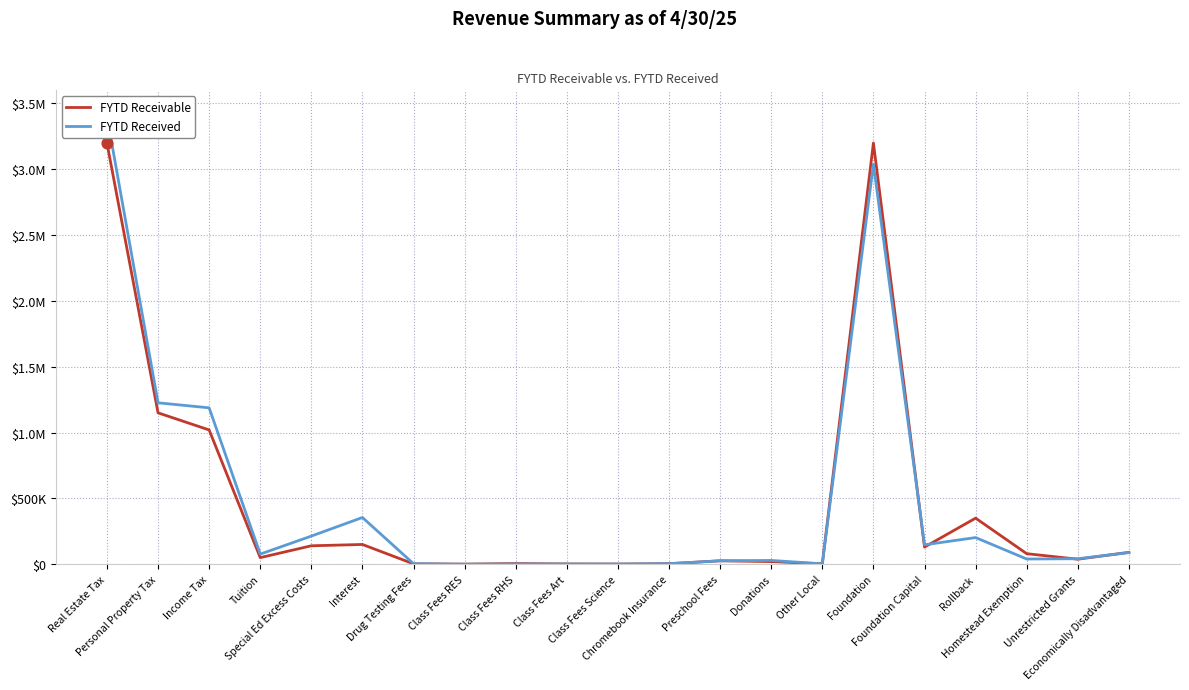

At which category is the sum across all series the highest?

Real Estate Tax